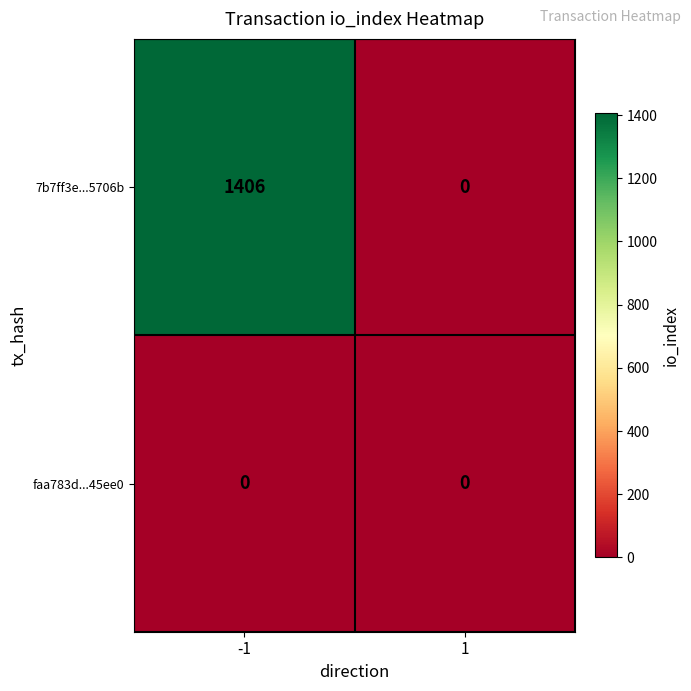

Which series has the widest spread of values?

7b7ff3e...5706b